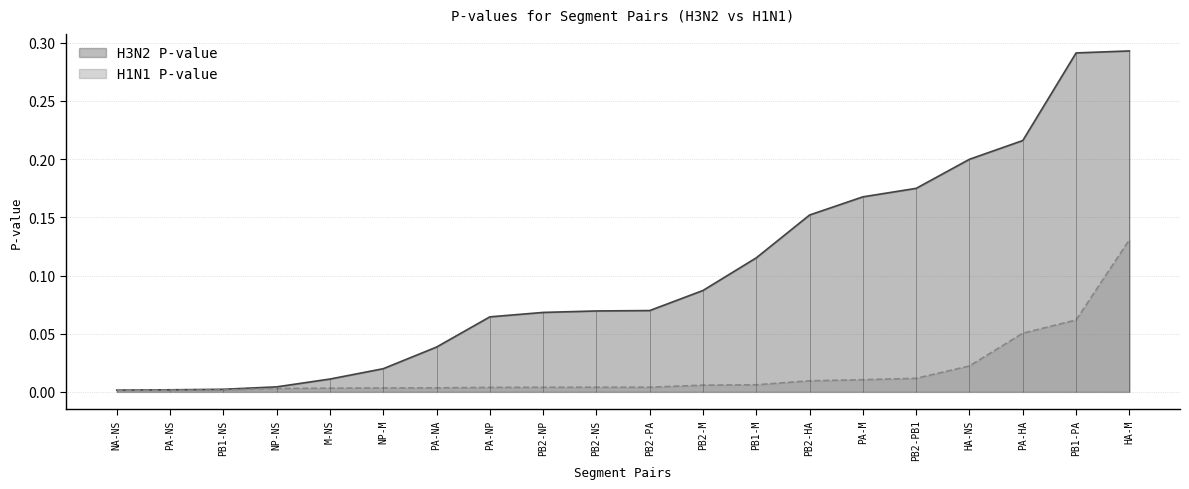

Rank the series by their average value, from lowest to highest.

H1N1 P-value, H3N2 P-value